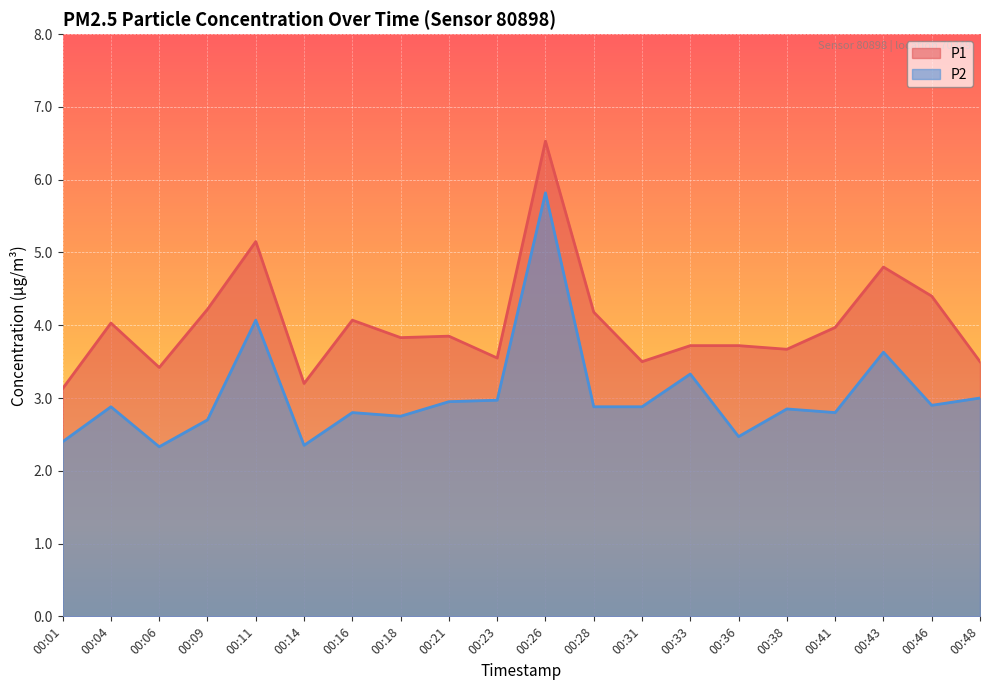

Reading right to left, list all the values displayed in this chart.

P1: 00:48=3.5	00:46=4.4	00:43=4.8	00:41=4.0	00:38=3.7	00:36=3.7	00:33=3.7	00:31=3.5	00:28=4.2	00:26=6.5	00:23=3.5	00:21=3.9	00:18=3.8	00:16=4.1	00:14=3.2	00:11=5.2	00:09=4.2	00:06=3.4	00:04=4.0	00:01=3.1
P2: 00:48=3.0	00:46=2.9	00:43=3.6	00:41=2.8	00:38=2.9	00:36=2.5	00:33=3.3	00:31=2.9	00:28=2.9	00:26=5.8	00:23=3.0	00:21=3.0	00:18=2.8	00:16=2.8	00:14=2.4	00:11=4.1	00:09=2.7	00:06=2.3	00:04=2.9	00:01=2.4